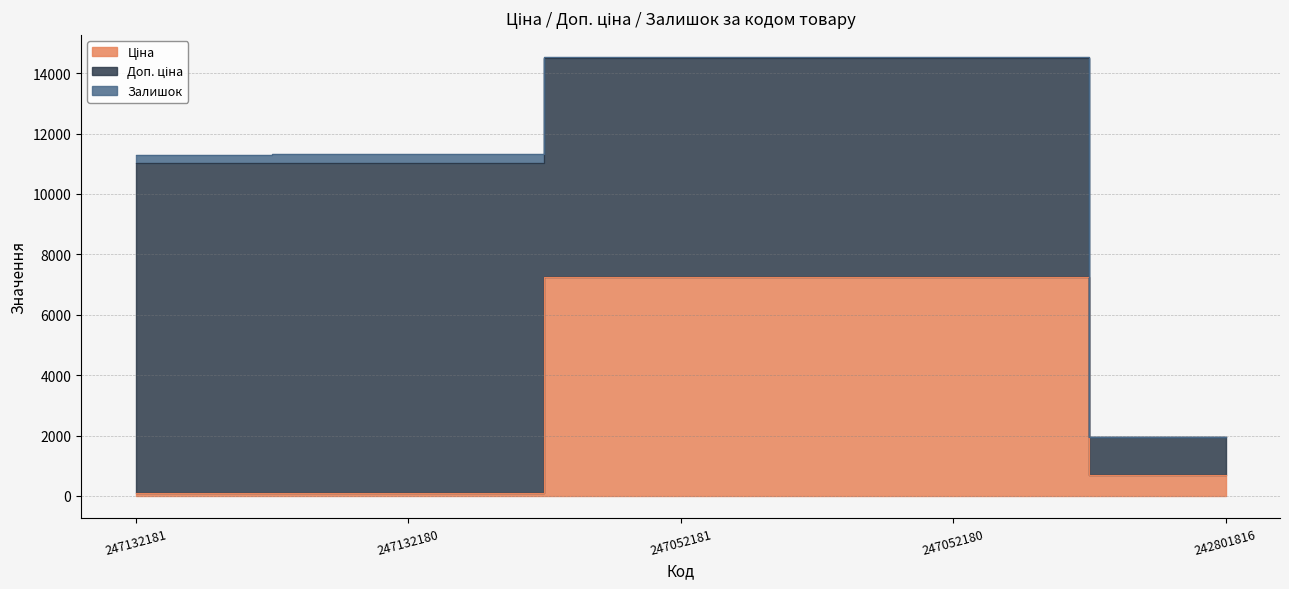

How many lines are shown in the chart?

3